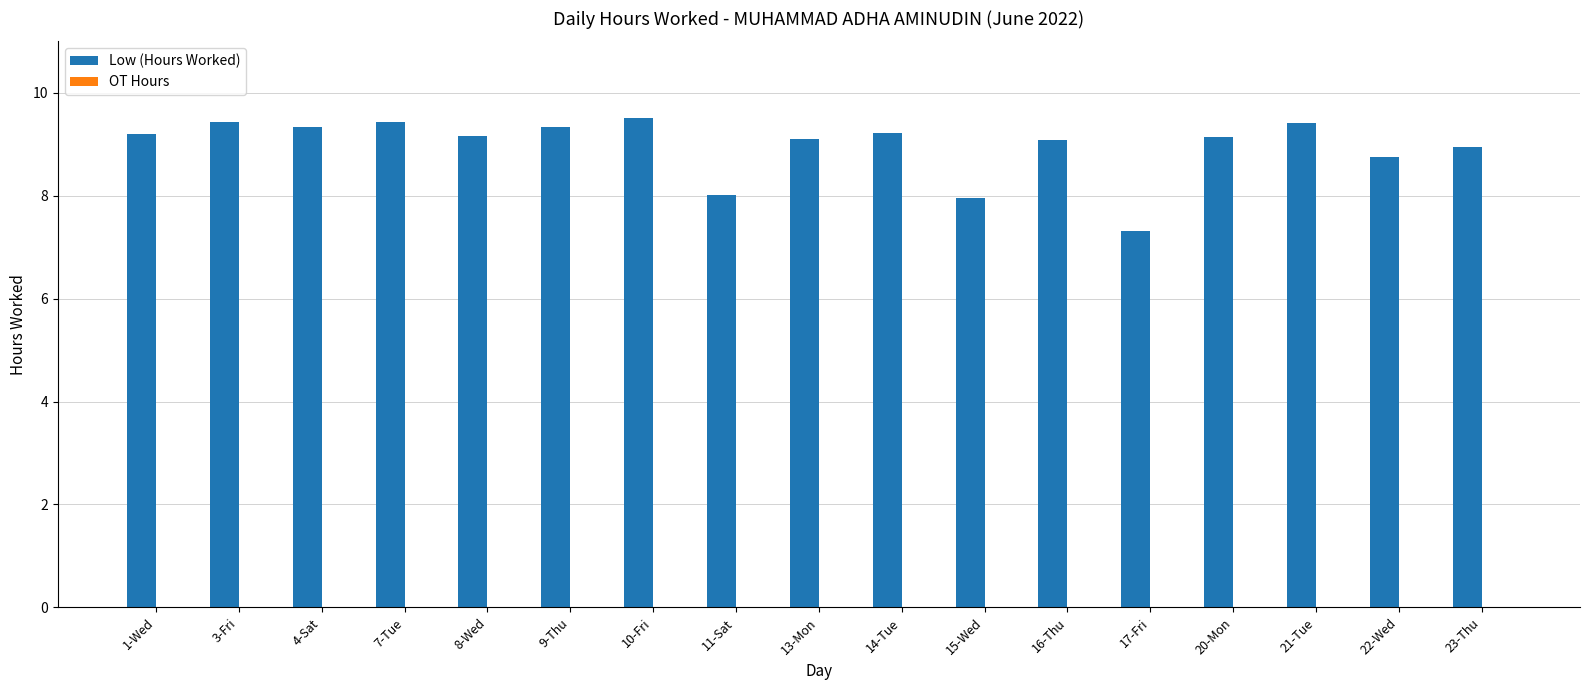

Are the bars grouped side by side (vs. stacked)?

No